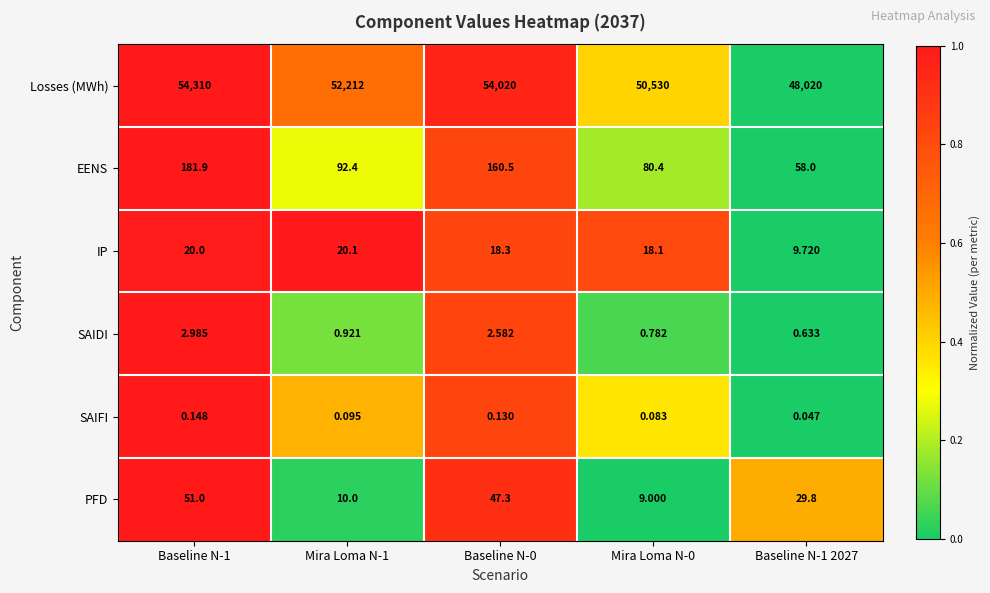

Rank the series at Baseline N-0 from lowest to highest value.

SAIFI, SAIDI, IP, PFD, EENS, Losses (MWh)